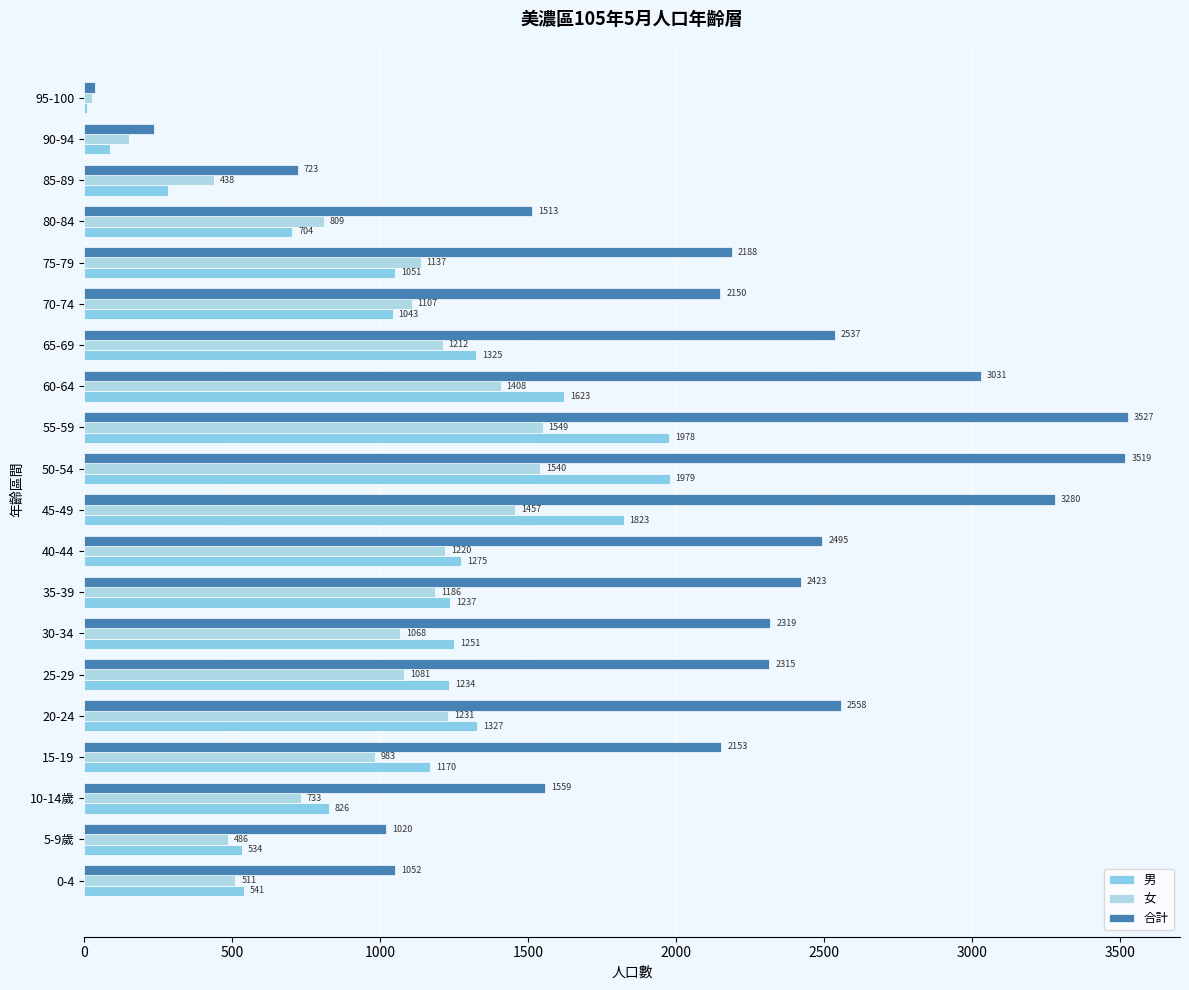

Where is 合計 nearest to the value 1782?

10-14歲